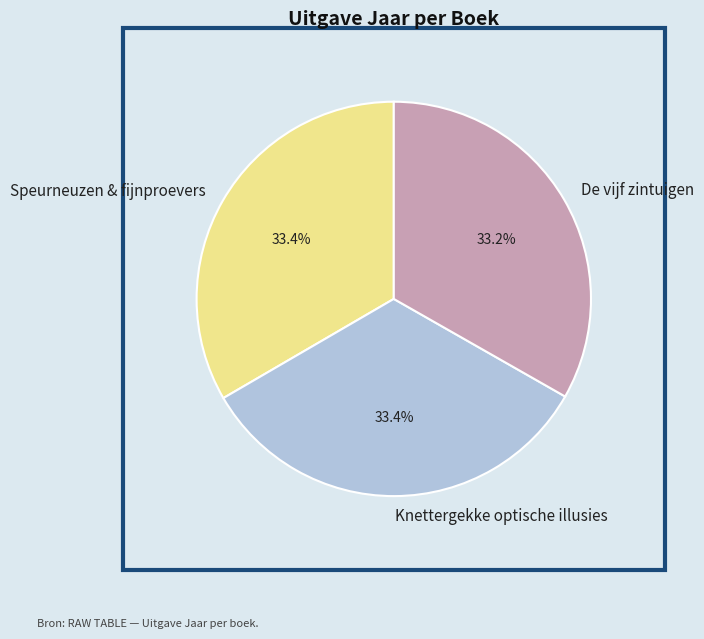

How many slices are in this pie chart?

3